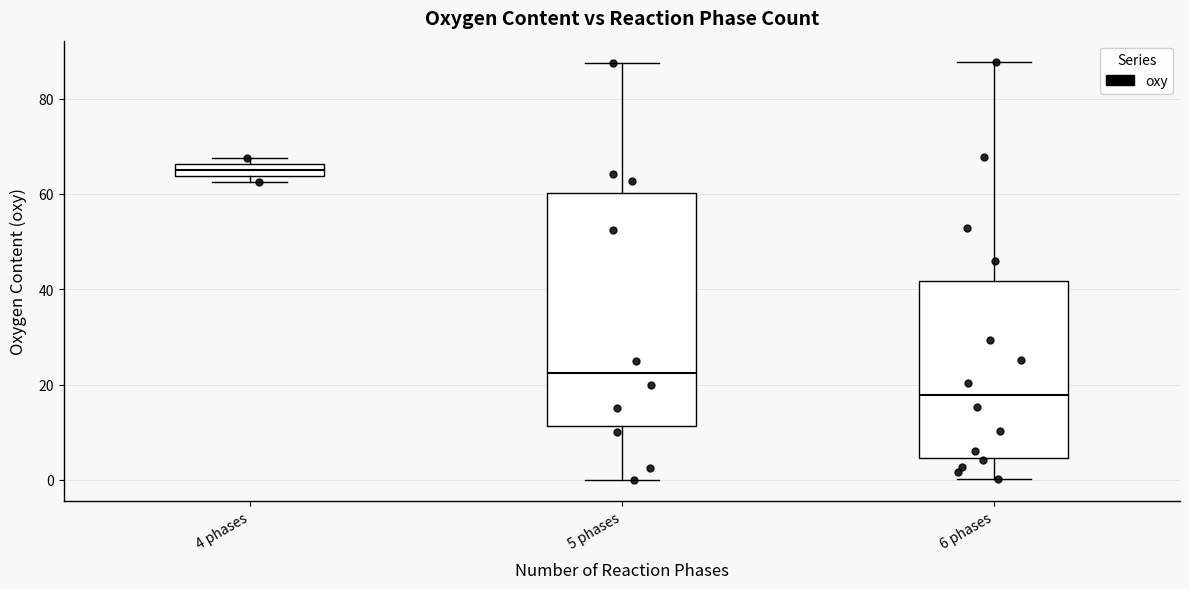

Where is the upper edge of the box for 6 phases on the y-axis? The values are not printed on the chart, so give them approximately, as read against the axis.

42